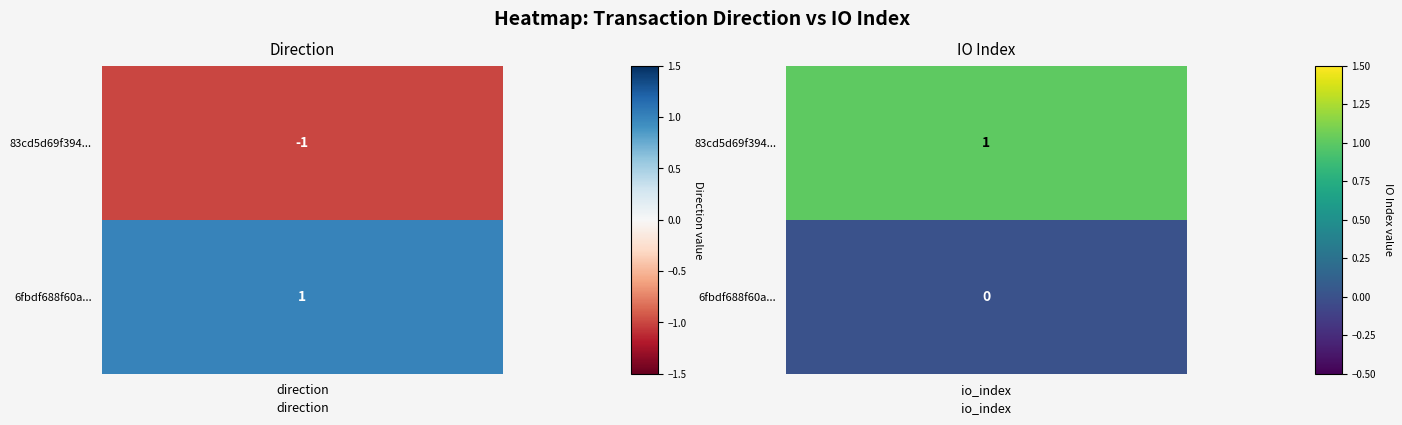

What value does the 6fbdf688f60a6ebdb8bb36456ebe27e39ecb3f2 series have at direction?

1